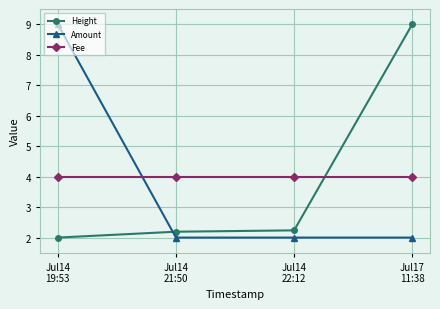

Does the chart display data point markers on the line(s)?

Yes